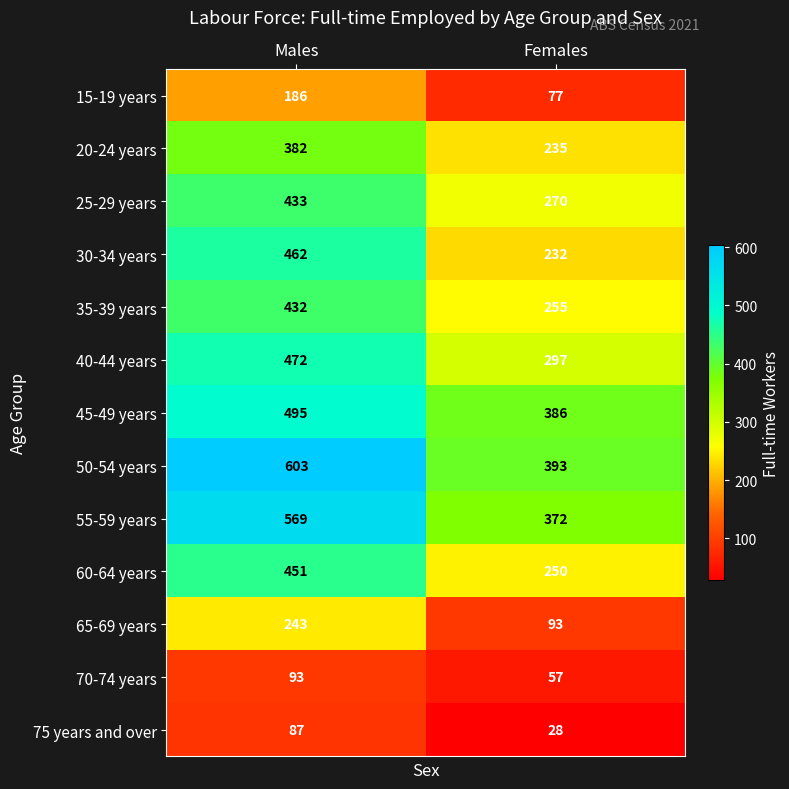

What is the difference between the maximum and minimum values in the 45-49 years series?

109